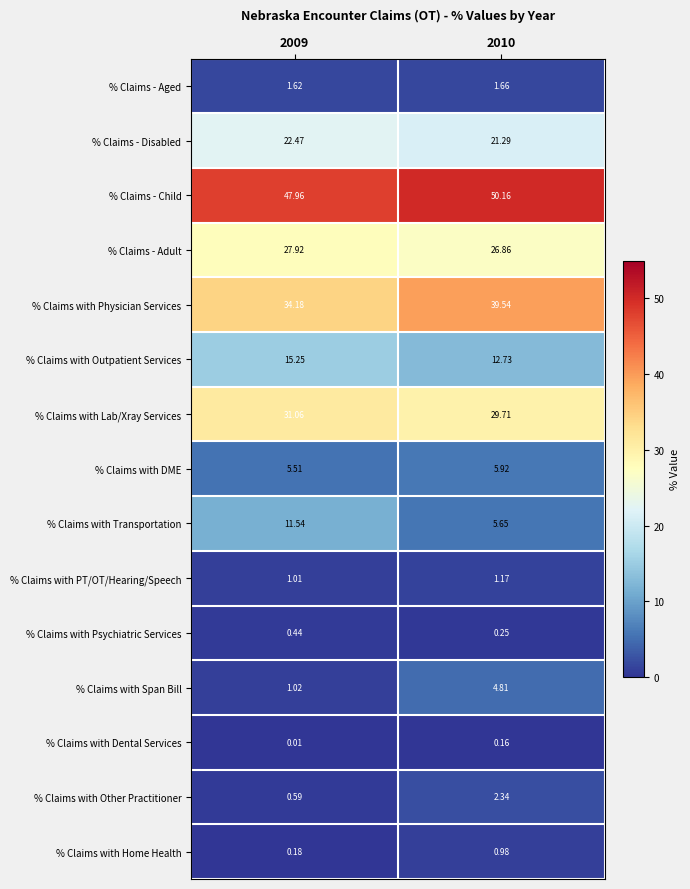

At 2009, list the series in order from largest to smallest.

% Claims - Child, % Claims with Physician Services, % Claims with Lab/Xray Services, % Claims - Adult, % Claims - Disabled, % Claims with Outpatient Services, % Claims with Transportation, % Claims with DME, % Claims - Aged, % Claims with Span Bill, % Claims with PT/OT/Hearing/Speech, % Claims with Other Practitioner, % Claims with Psychiatric Services, % Claims with Home Health, % Claims with Dental Services